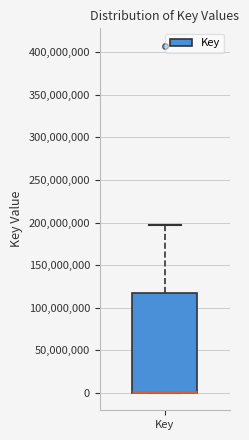

Where is the lower edge of the box for Key on the y-axis? The values are not printed on the chart, so give them approximately, as read against the axis.

0